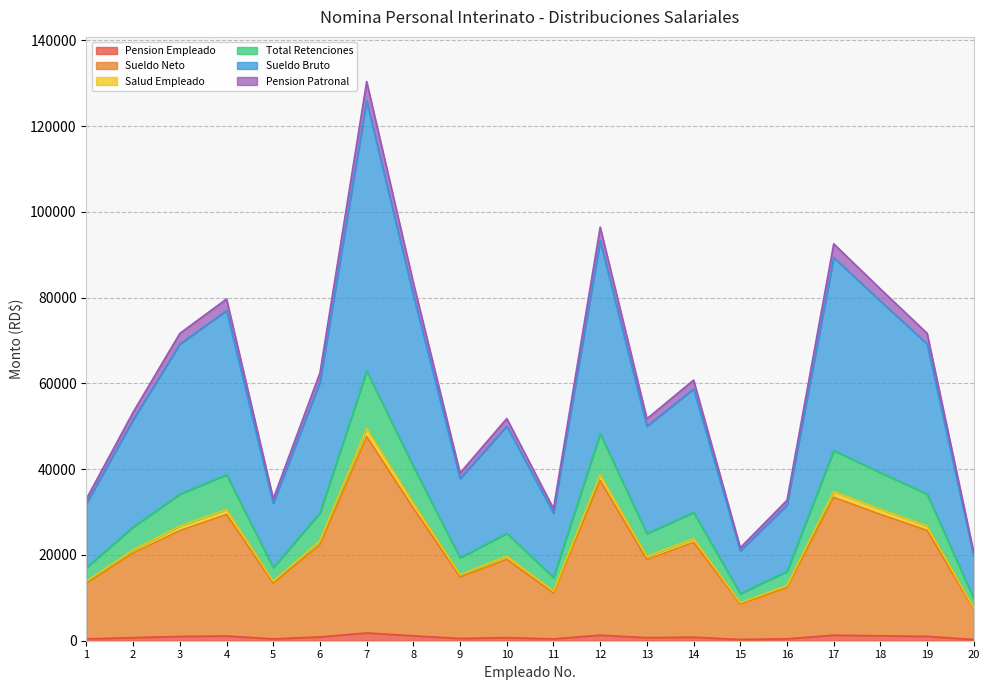

Which has a higher value, 2 or 13?

2